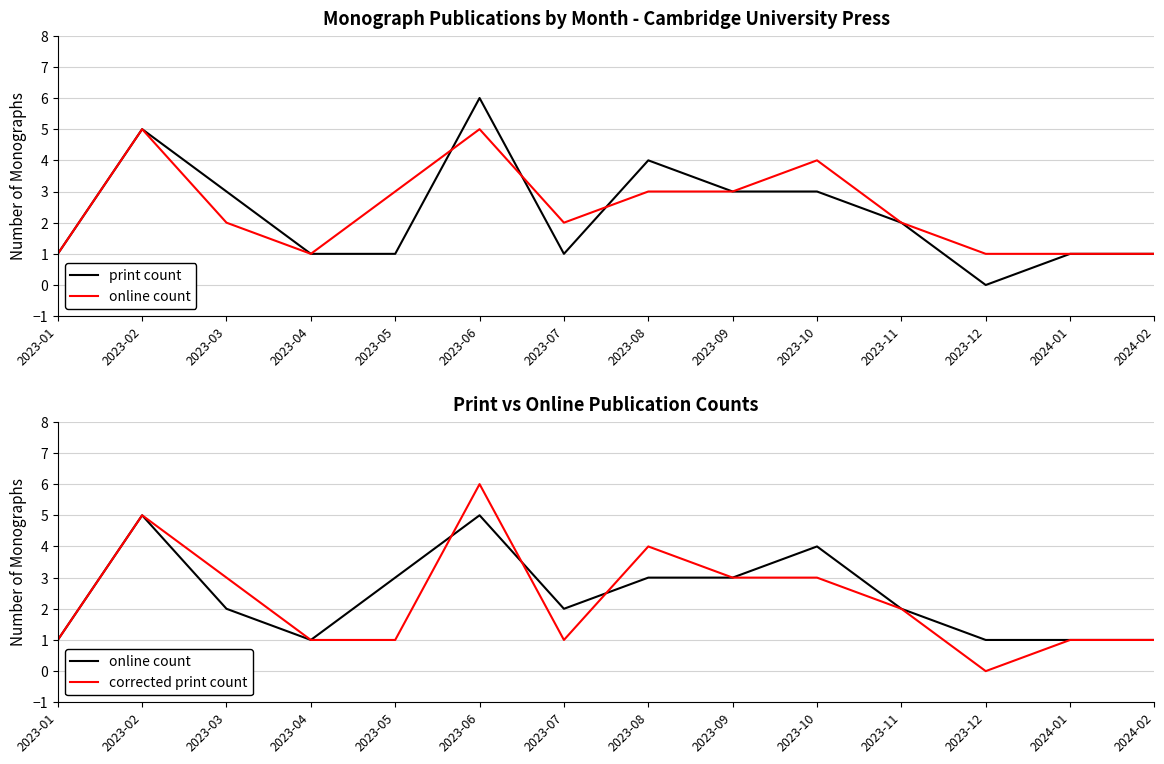

What is the label of the 1st point from the left?

2023-01